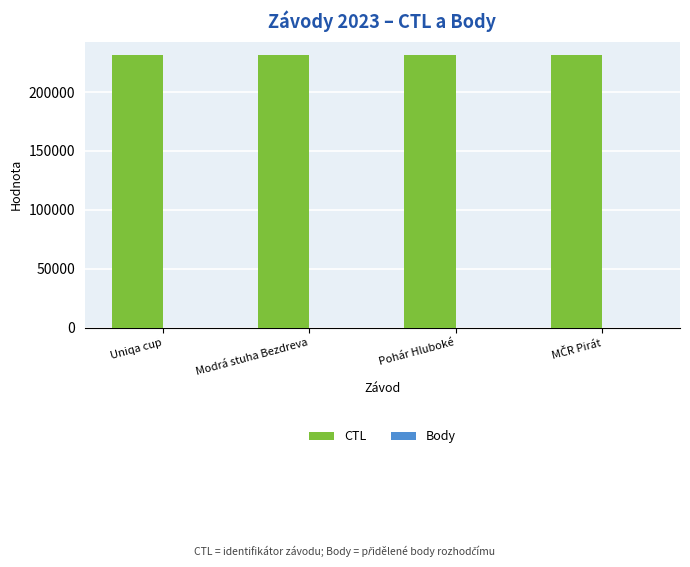

What is the sum of all CTL values?

925225